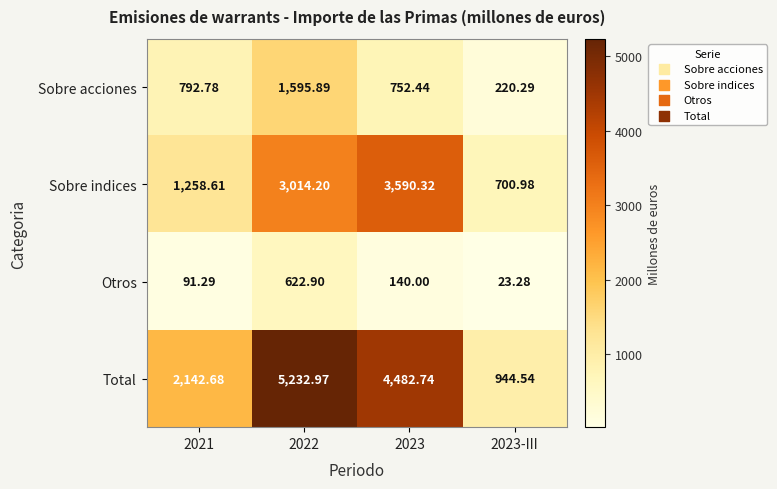

What is the difference between the highest and lowest values at 2021?

2051.4